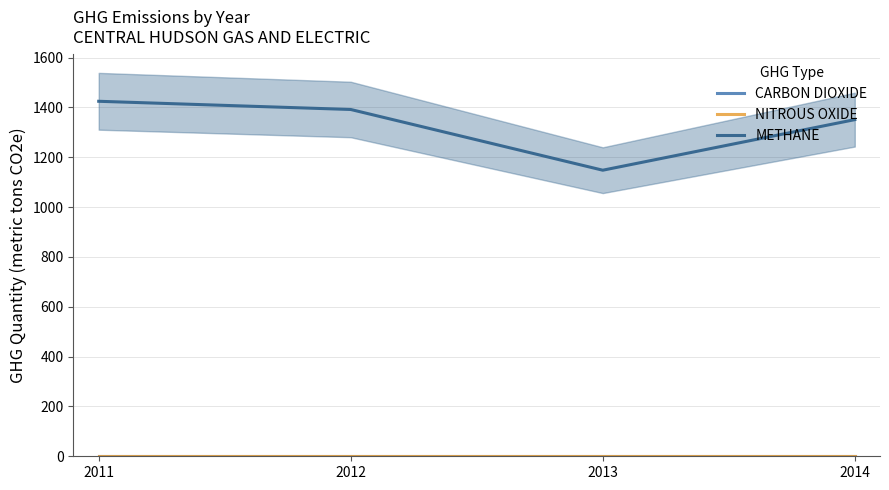

How many values in the METHANE series exceed 1391?

2